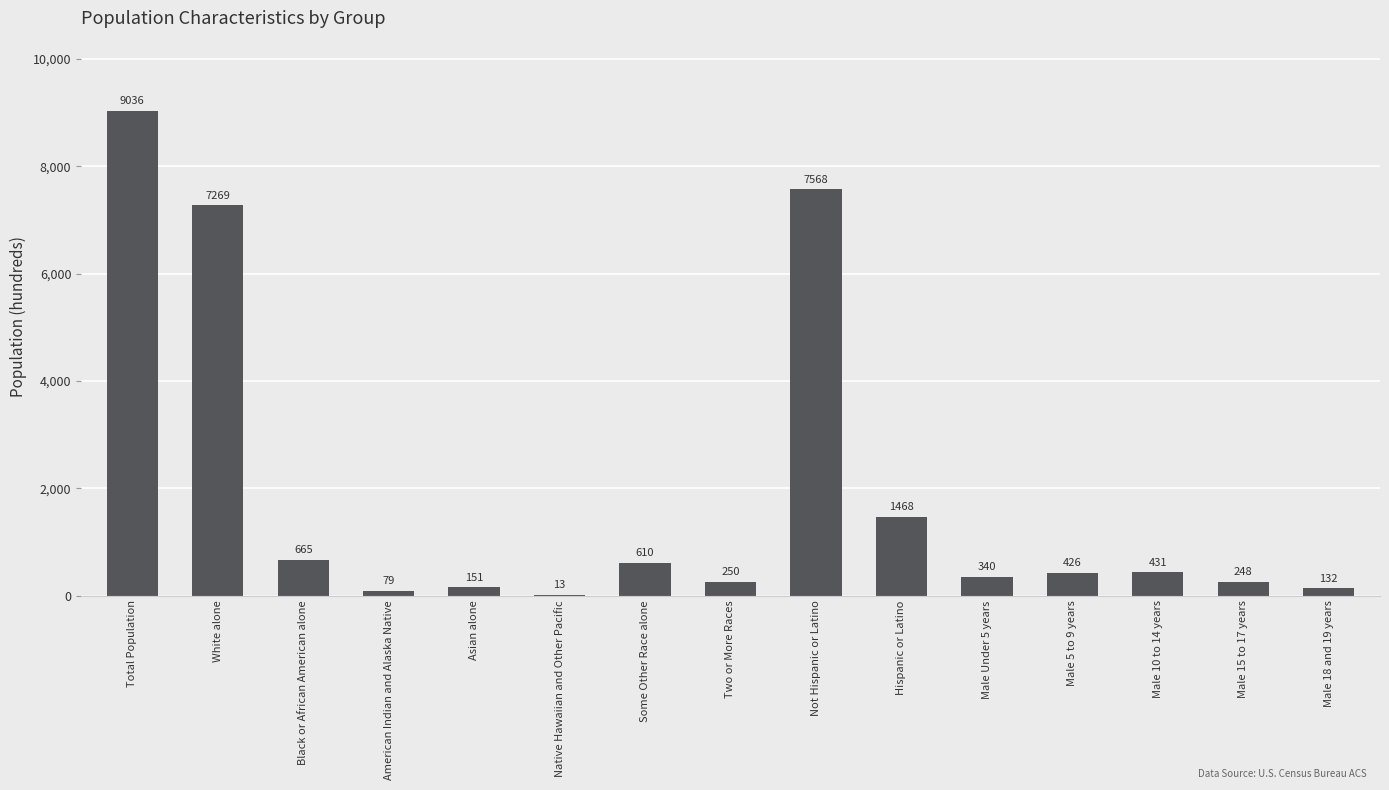

What is the change in value from Total Population to Black or African American alone?

-8371